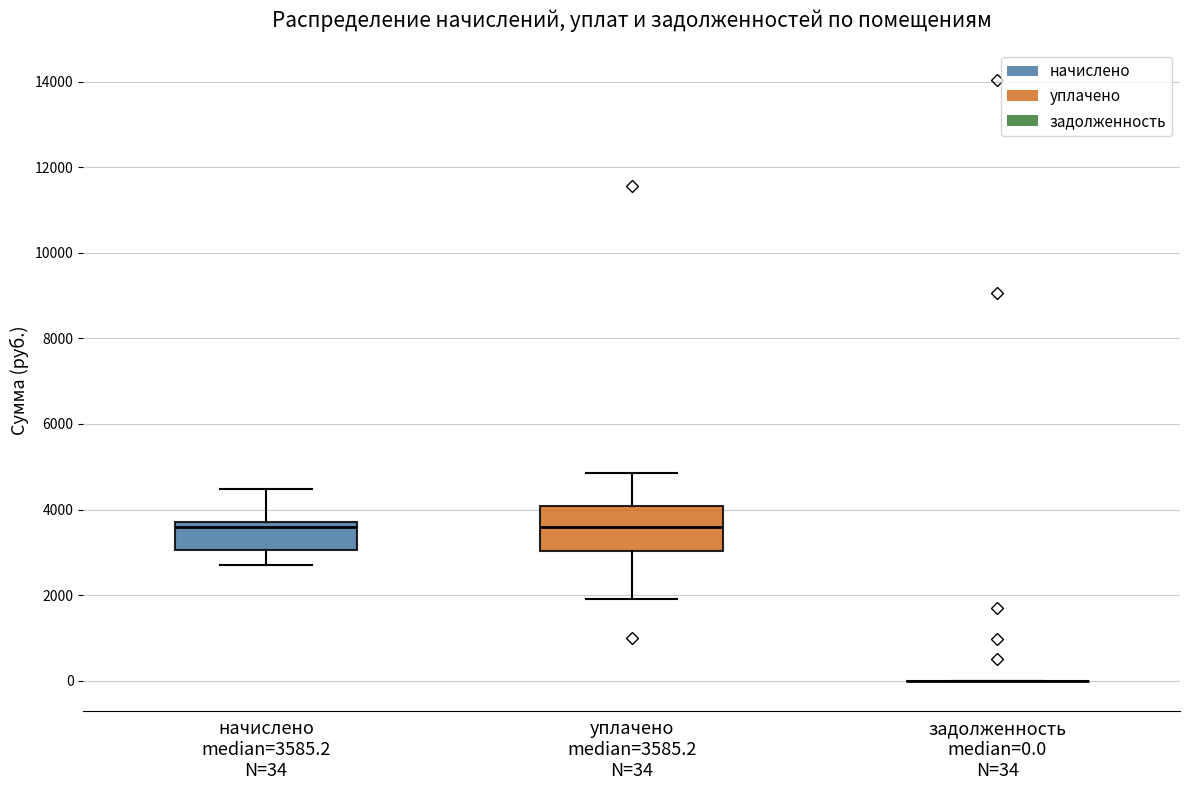

Comparing the boxes themselves (not the whiskers), which one is the tallest?

уплачено median=3585.2 N=34